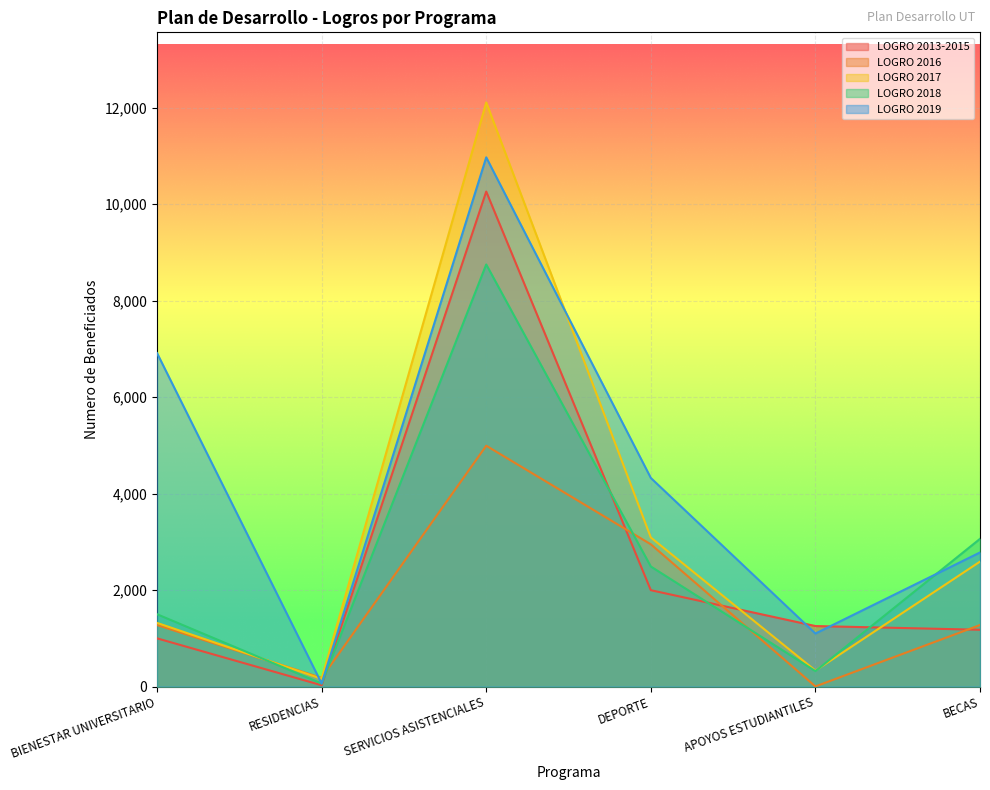

What is the label of the 3rd point from the left?

SERVICIOS ASISTENCIALES